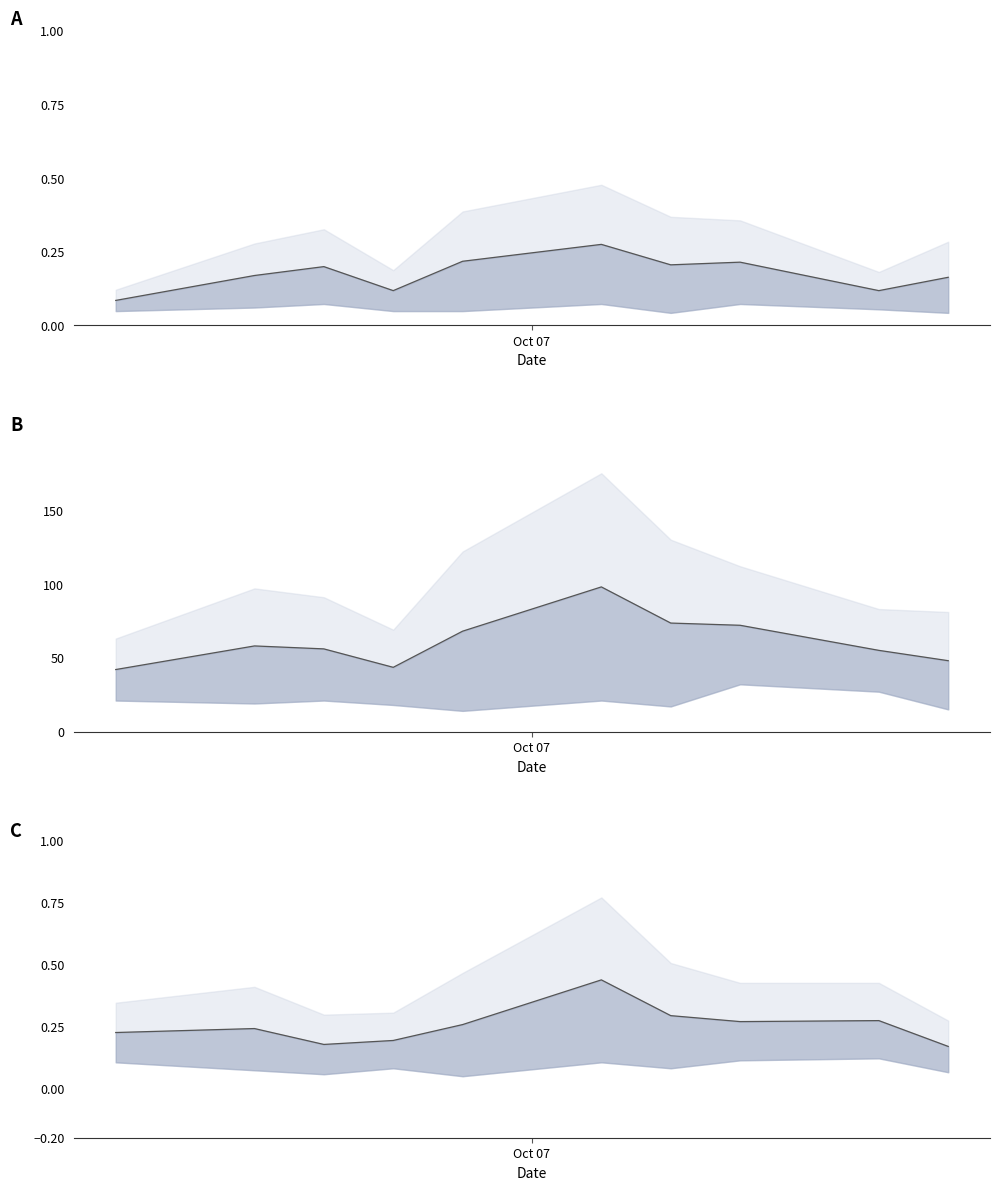

What is the sum of all values?

2.5